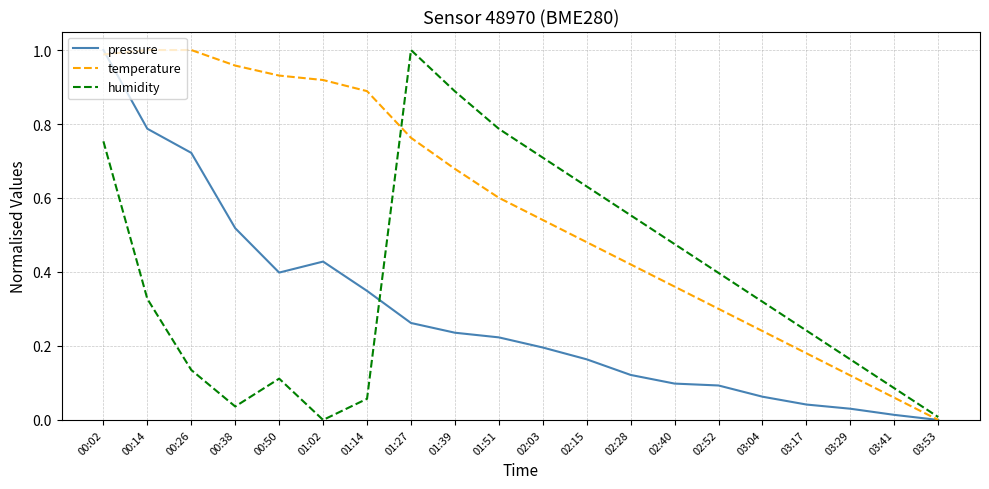

At which category is the sum across all series the highest?

00:02